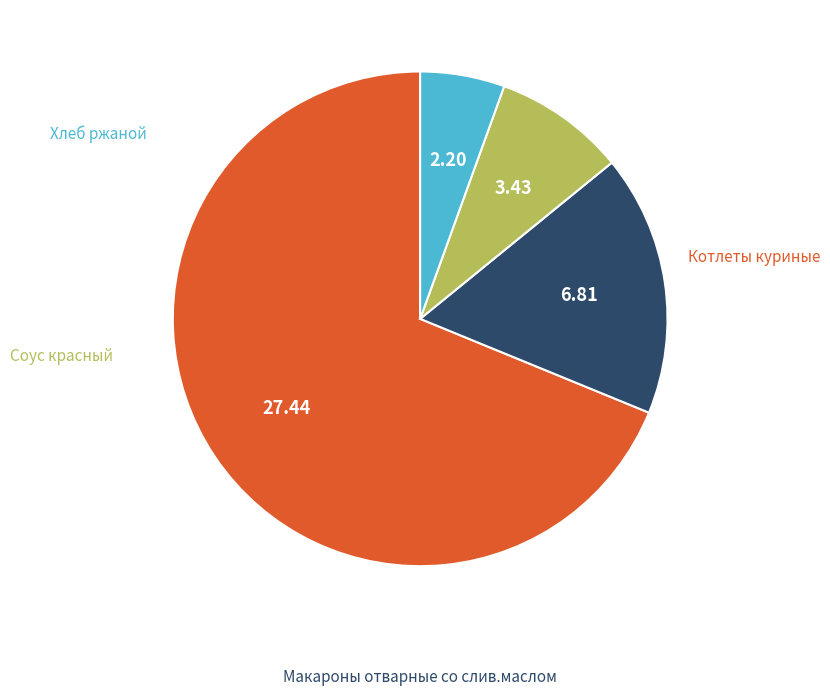

Is there any slice that represents more than half of the pie?

Yes